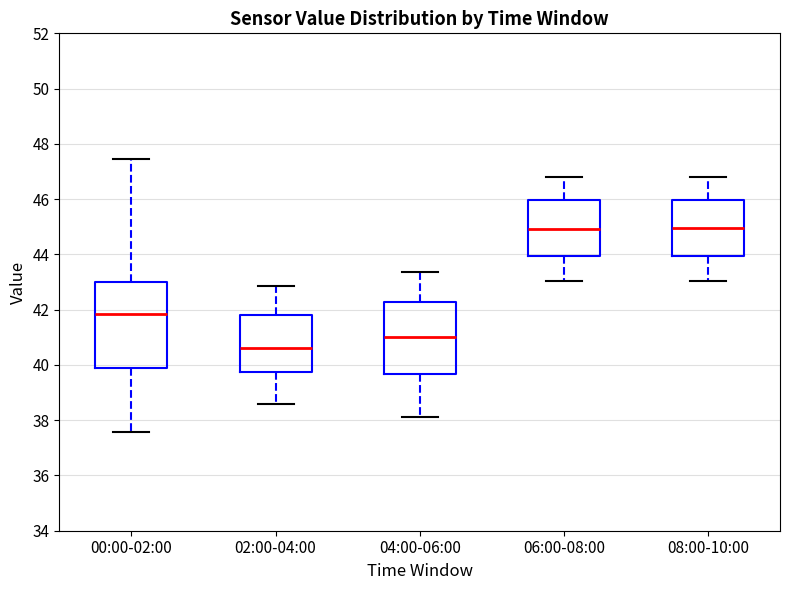

Reading left to right, read every box against the y-axis: the position of its median line, the range the box covers, and the ends of its whiskers. The values are not printed on the chart, so give them approximately, as read against the axis.

00:00-02:00: median 41.8, box 40.0 to 43.0, whiskers 37.6 to 47.4
02:00-04:00: median 40.6, box 39.8 to 41.8, whiskers 38.6 to 42.8
04:00-06:00: median 41.0, box 39.6 to 42.2, whiskers 38.2 to 43.4
06:00-08:00: median 45.0, box 44.0 to 46.0, whiskers 43.0 to 46.8
08:00-10:00: median 45.0, box 44.0 to 46.0, whiskers 43.0 to 46.8